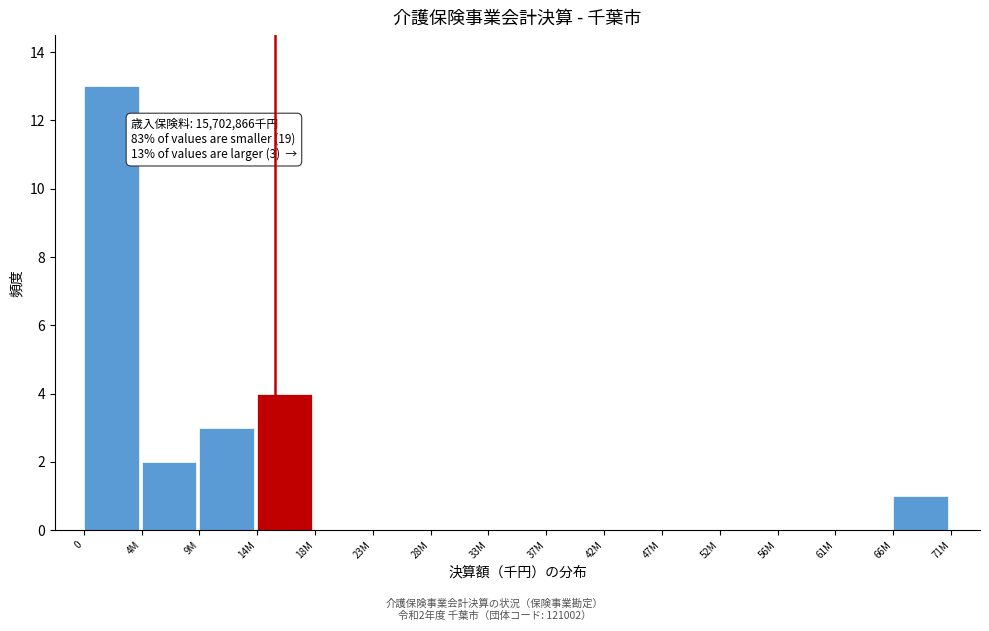

Reading right to left, list all the values displayed in this chart.

66M=1	61M=0	56M=0	52M=0	47M=0	42M=0	37M=0	33M=0	28M=0	23M=0	18M=0	14M=4	9M=3	4M=2	0=13